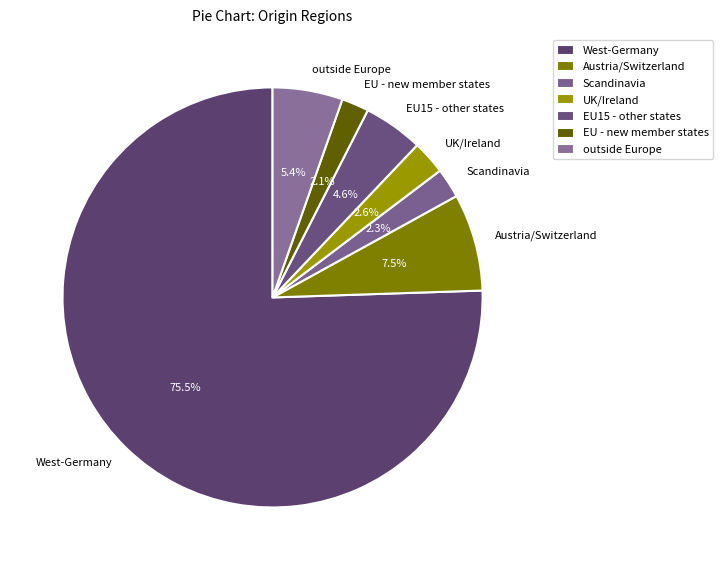

How many segments does this pie chart have?

7